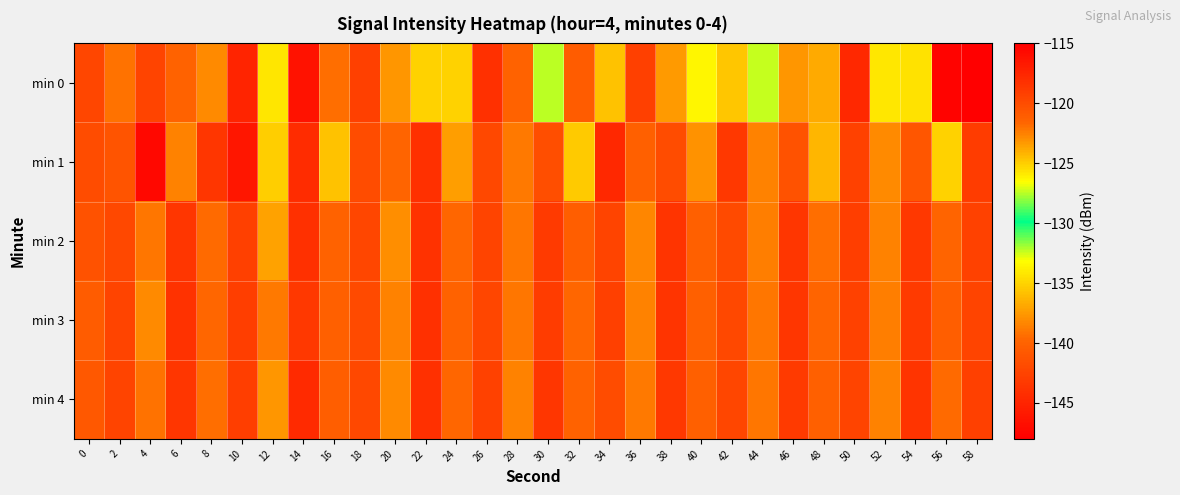

Which series changed the most between 38 and 42?

min 0